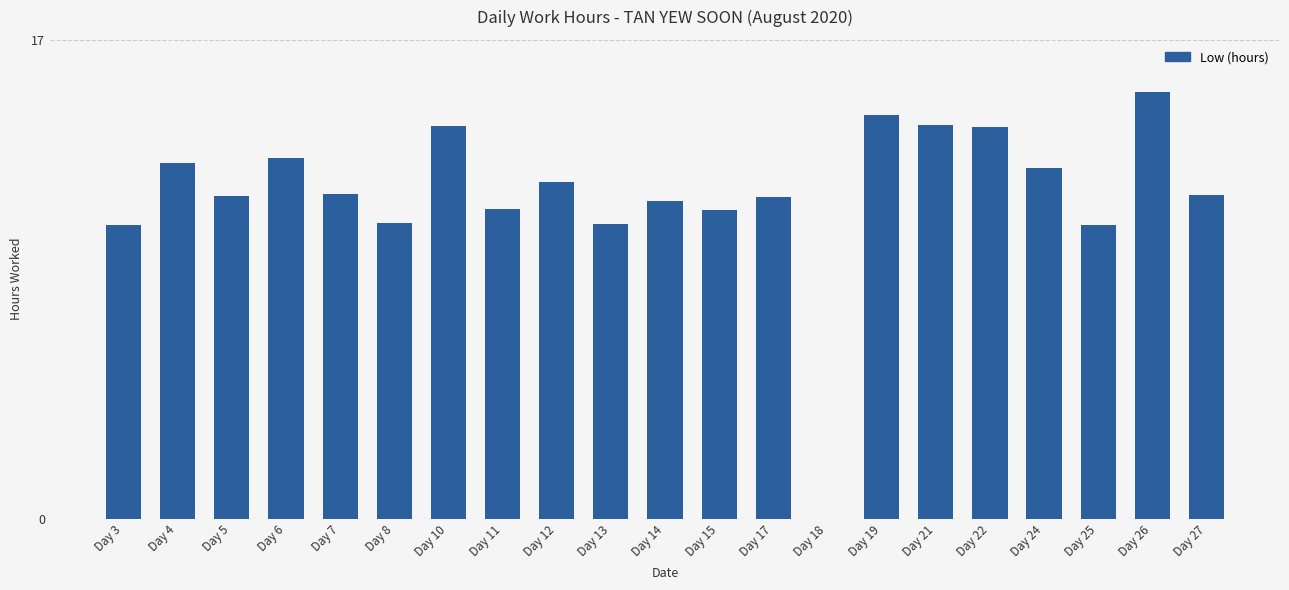

The chart shows a value of 11.4 at Day 17. True or false?

True